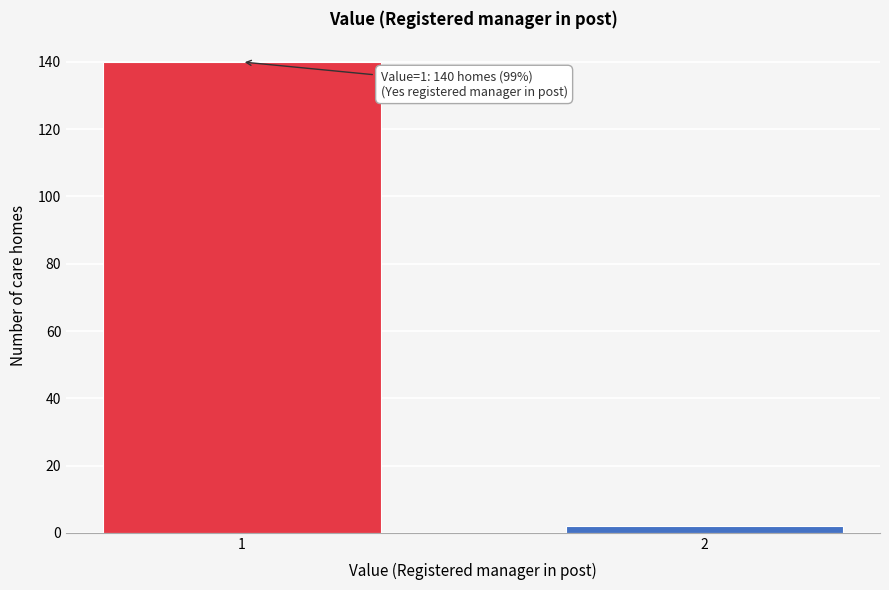

Reading left to right, what are all the values shown in this chart?

1=140	2=2